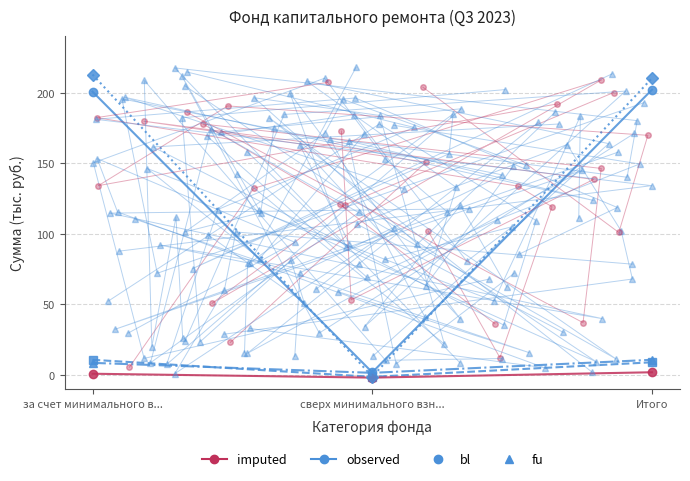

How many values in остаток_конец are below zero?

1